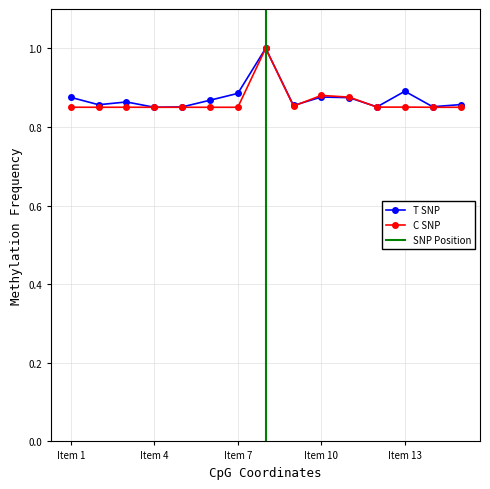

What is the highest value of the C SNP series?

1.0